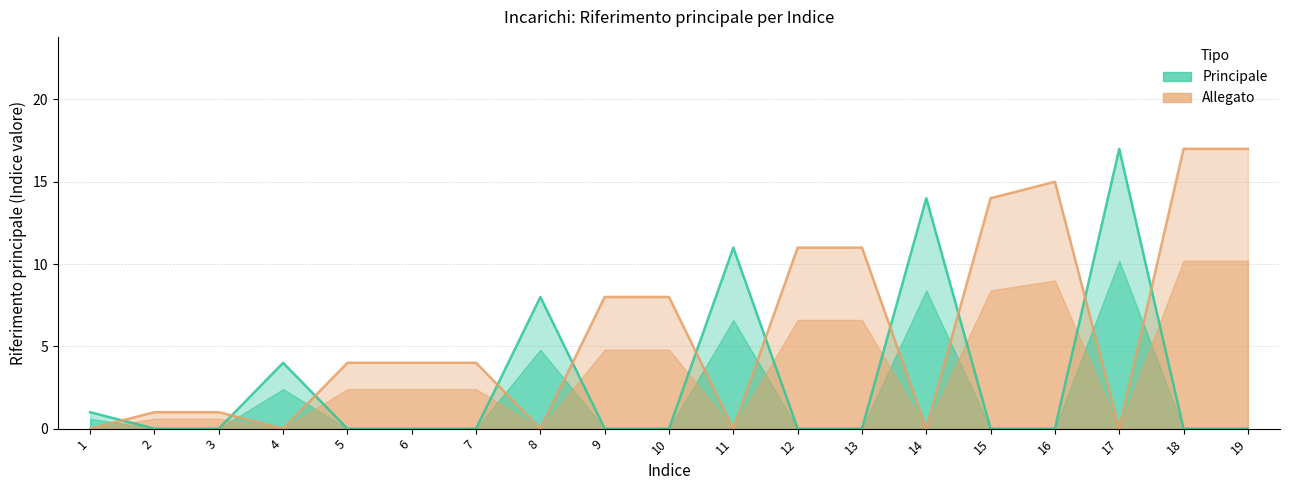

Reading left to right, what are all the values shown in this chart?

Principale: 1=1	2=0	3=0	4=4	5=0	6=0	7=0	8=8	9=0	10=0	11=11	12=0	13=0	14=14	15=0	16=0	17=17	18=0	19=0
Allegato: 1=0	2=1	3=1	4=0	5=4	6=4	7=4	8=0	9=8	10=8	11=0	12=11	13=11	14=0	15=14	16=15	17=0	18=17	19=17